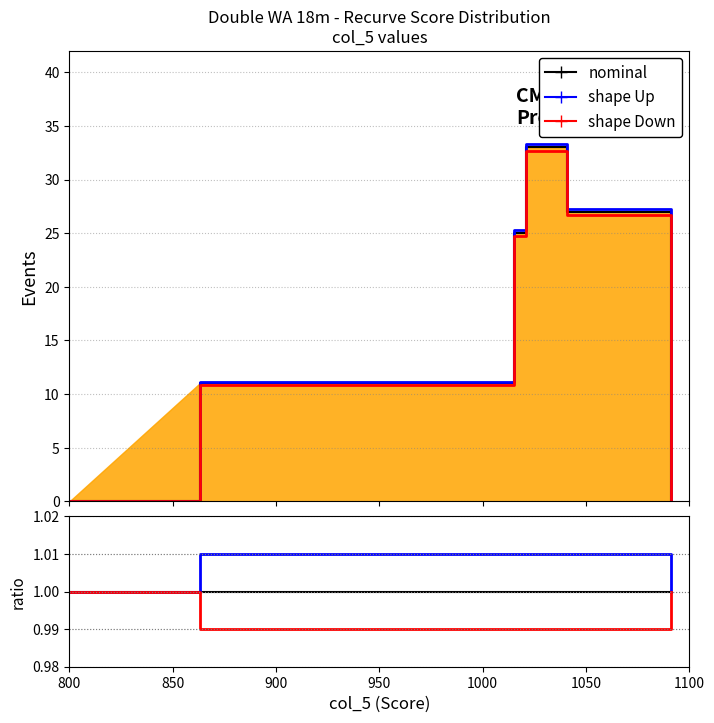

True or false: shape Up has a value of 0.5 at 900.

False